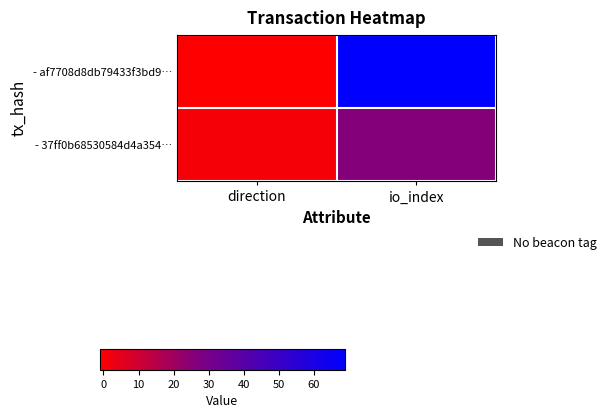

Which series has the largest range (max minus min)?

- af7708d8db79433f3bd9…